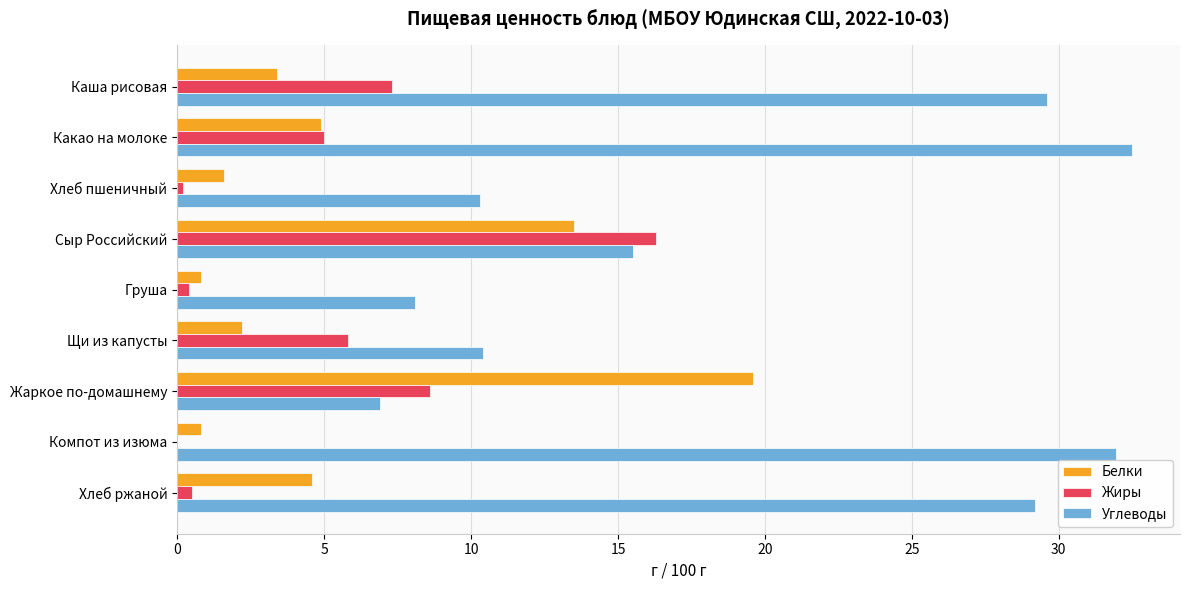

What value does the Углеводы series have at Щи из капусты?

10.4